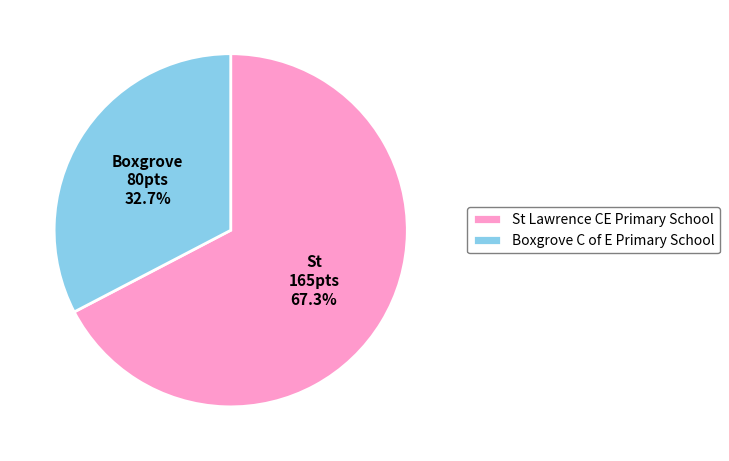

What is the majority slice?

St Lawrence CE Primary School